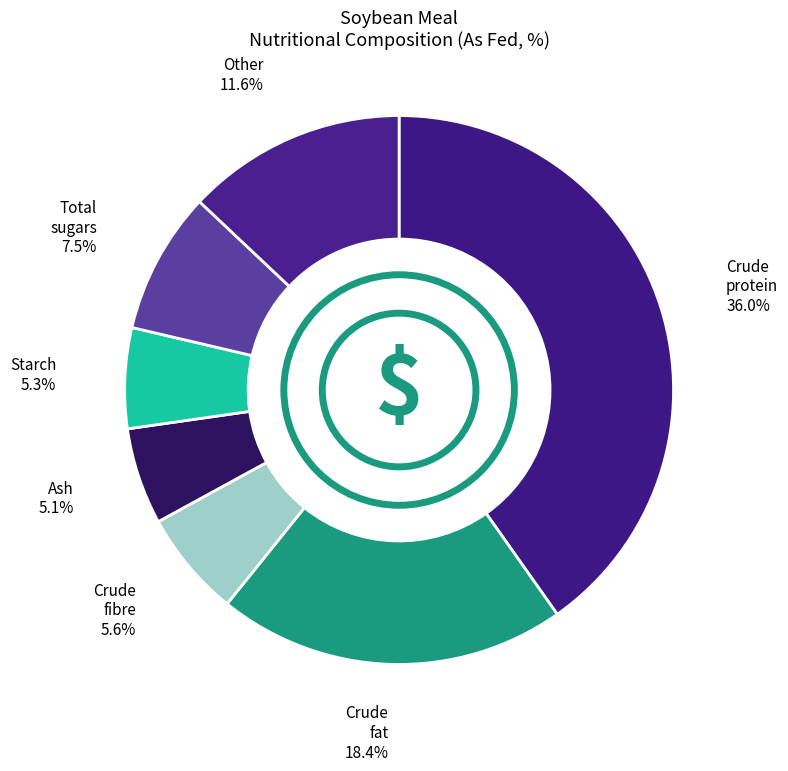

Which has a higher value, Crude fat or Crude fibre?

Crude fat